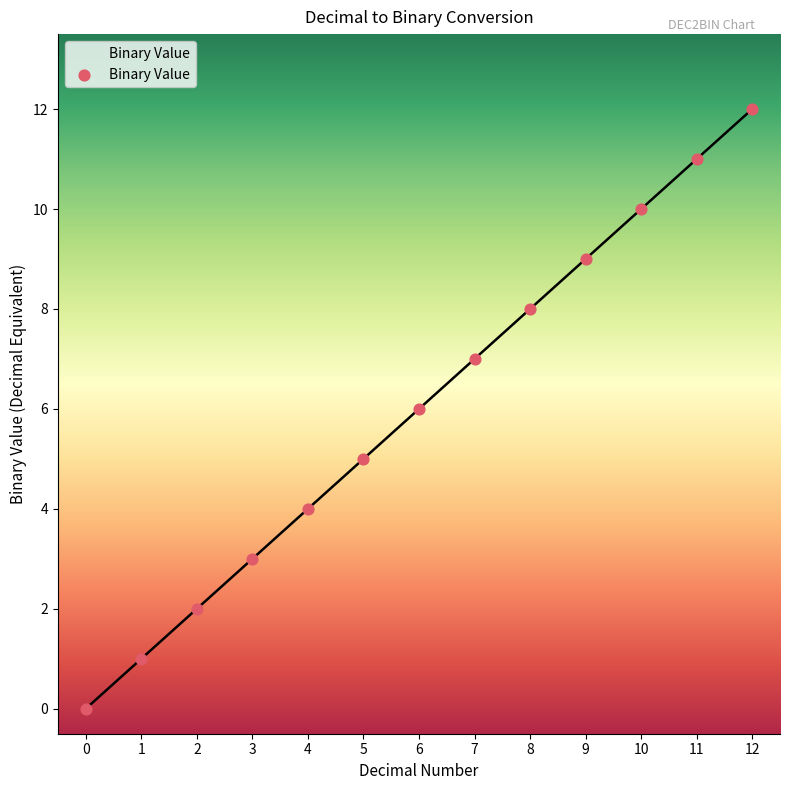

Between 5 and 7, which is larger?

7